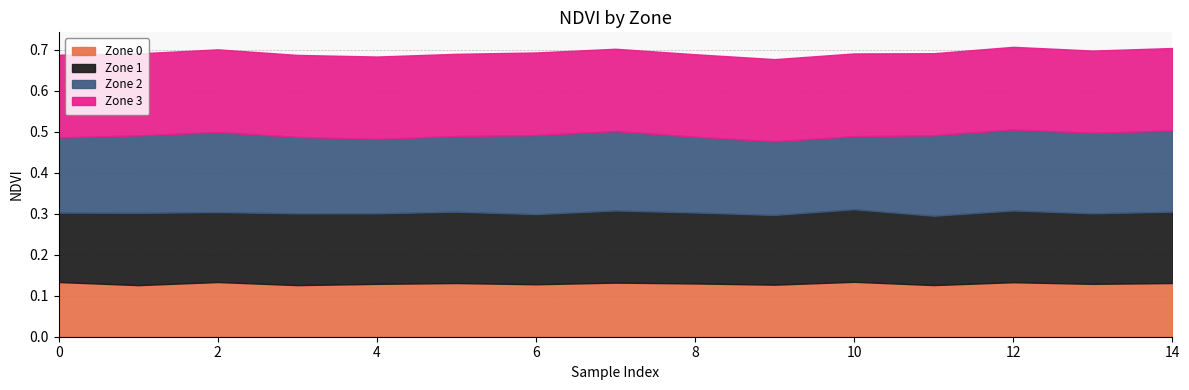

Is it true that Zone 1 equals 0.2 at 8?

True